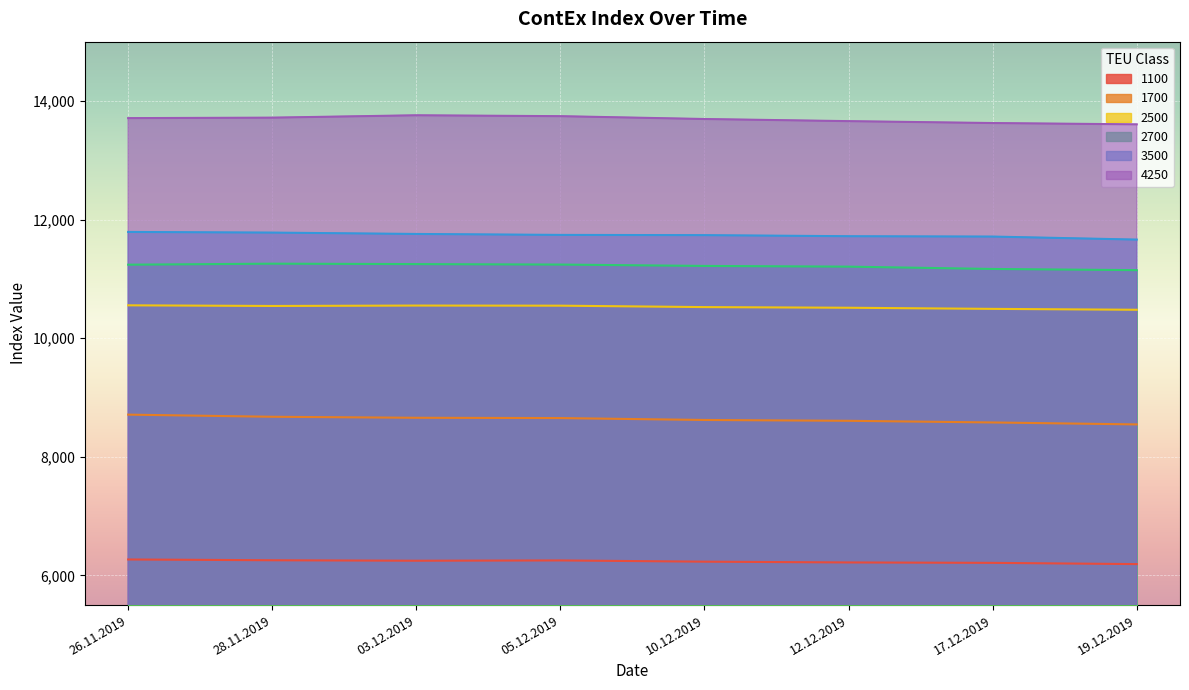

Which series has the widest spread of values?

1700